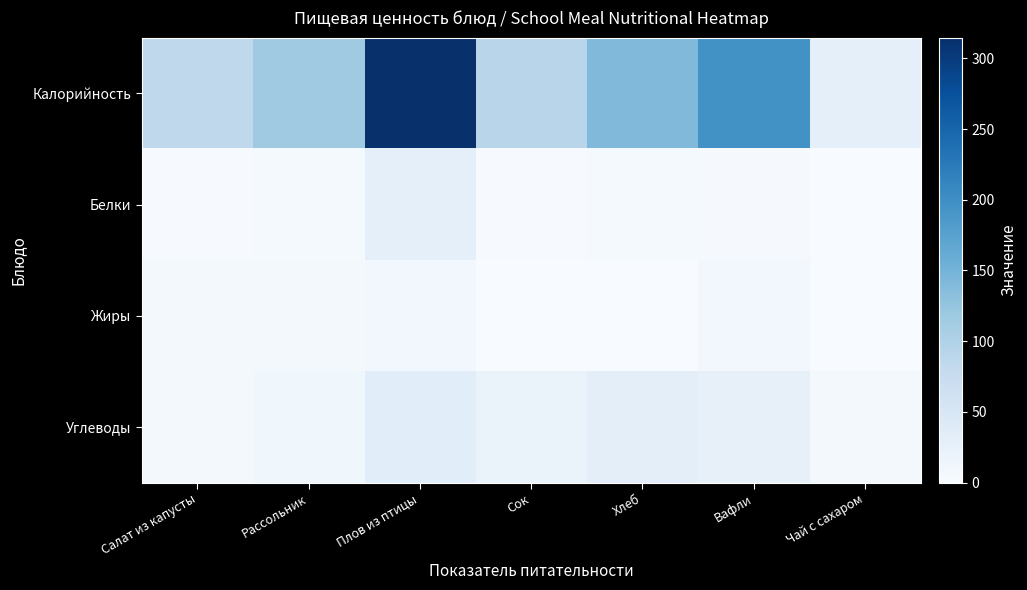

At how many categories does at least one series exceed 202?

1